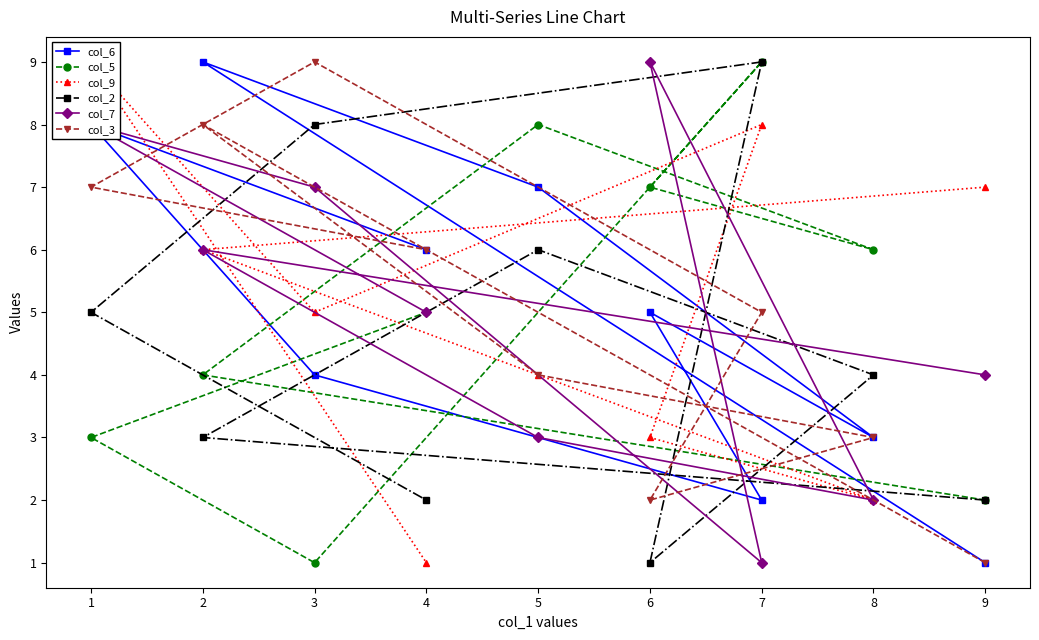

Is it true that col_9 equals 3 at 8?

False